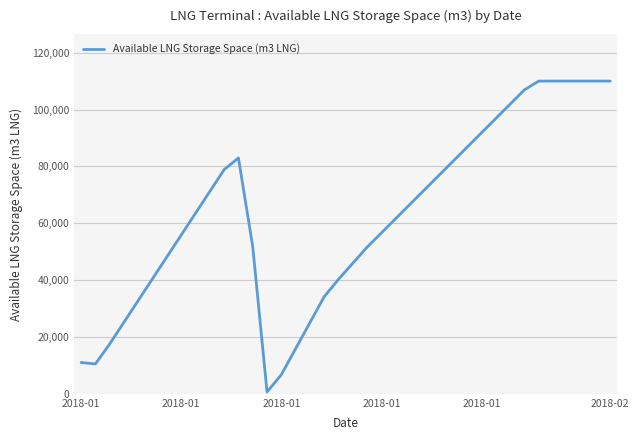

How many categories are shown in the chart?

38